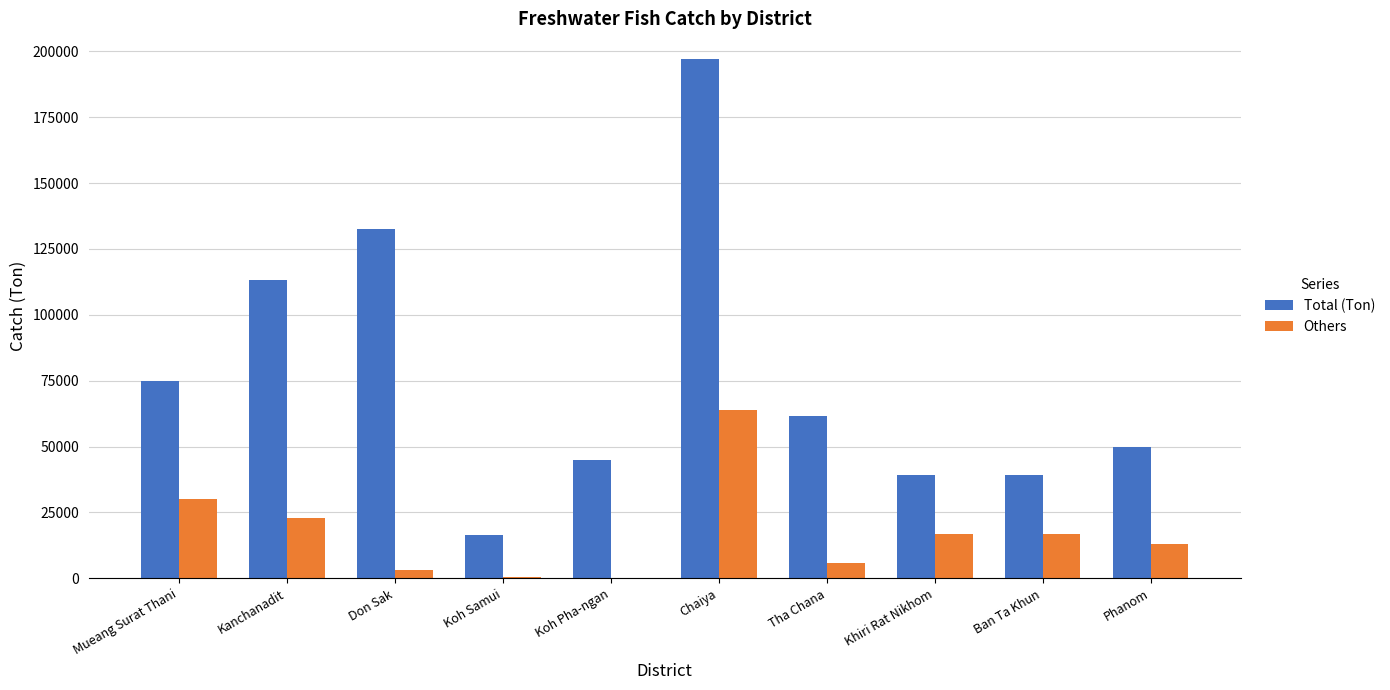

Which series has the largest total across all categories?

Total (Ton)